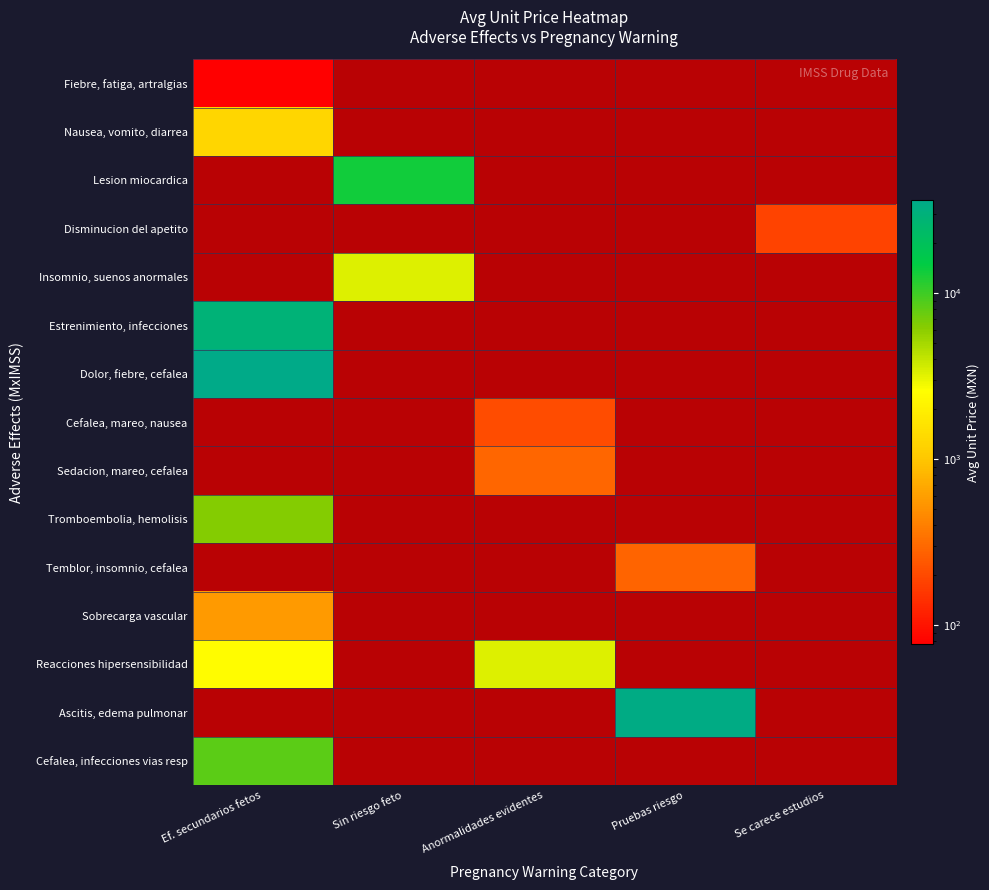

How many data points does each series have?

5